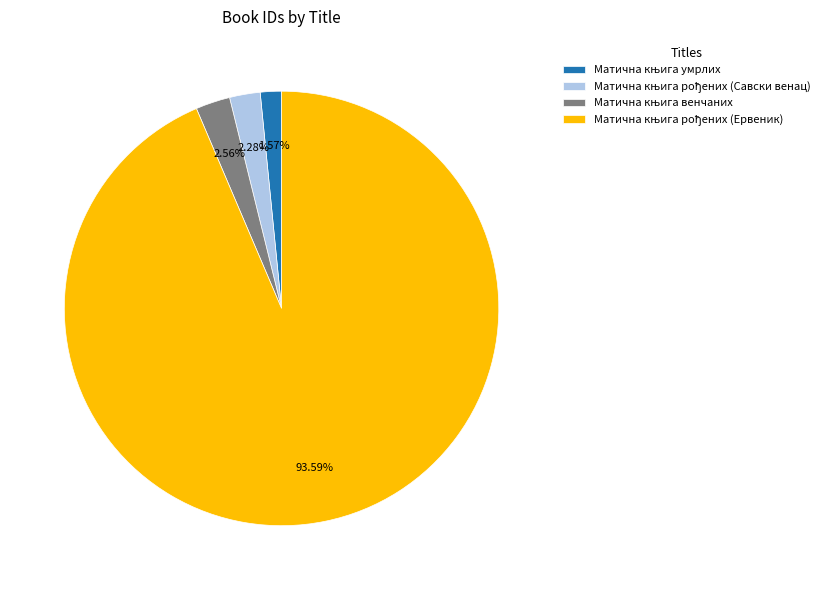

Does any single category account for the majority?

Yes